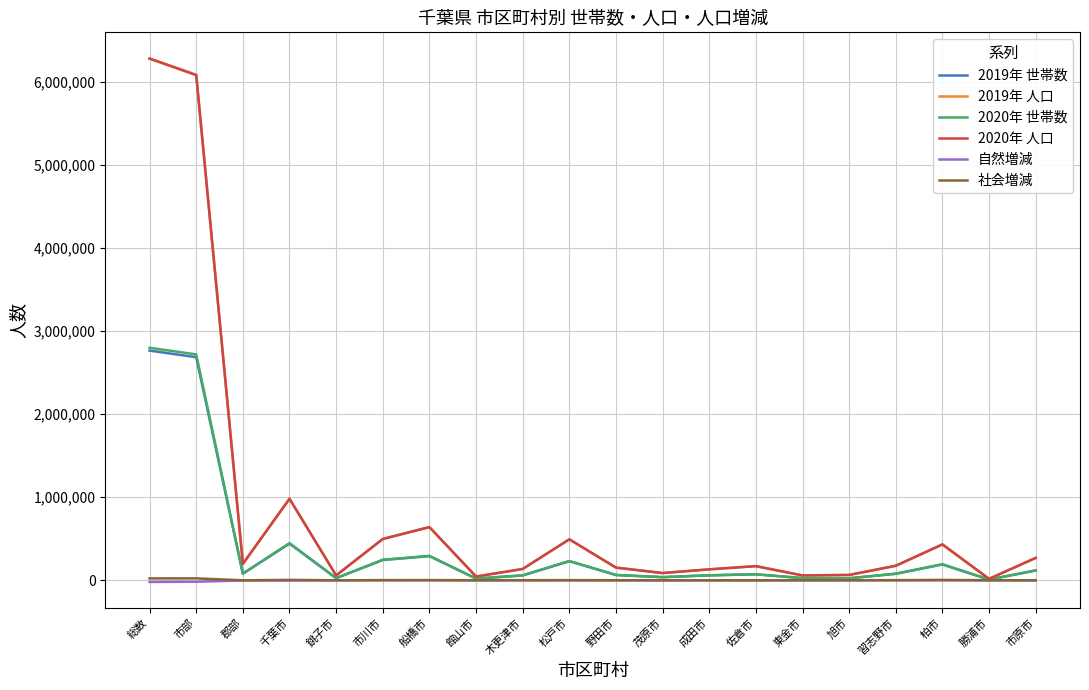

Is the value of 2019年 人口 at 成田市 greater than the value of 2020年 人口 at 柏市?

No